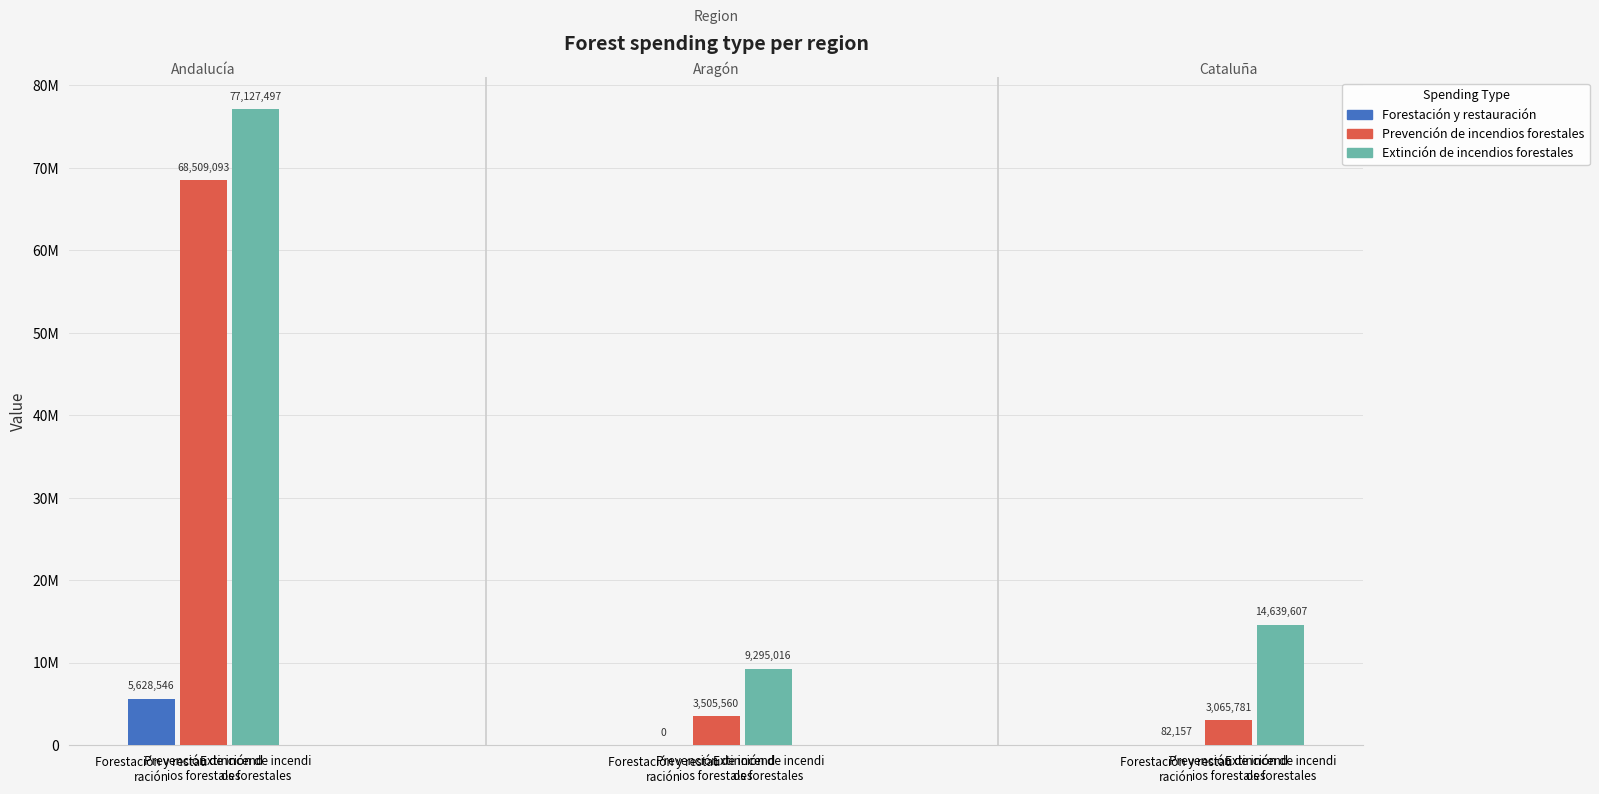

List the labels in order of Prevención de incendios forestales value, smallest first.

2, 1, 0